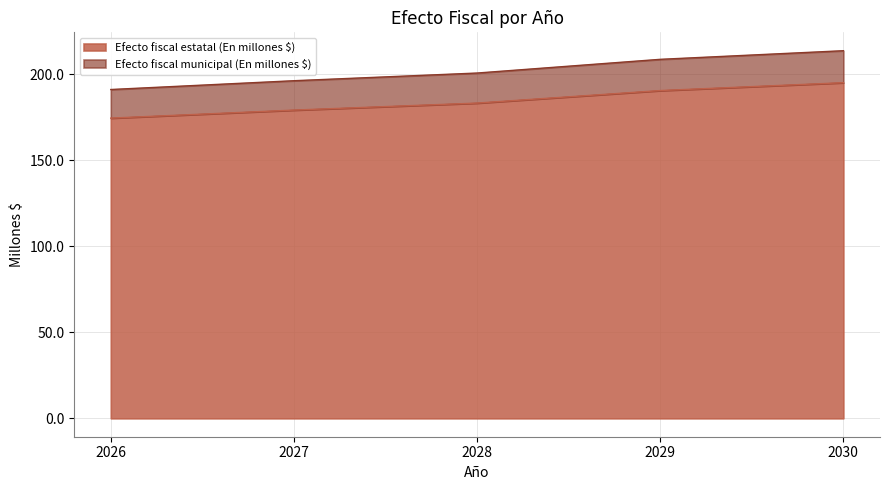

List the series in order of their peak value, highest first.

Efecto fiscal estatal (En millones $), Efecto fiscal municipal (En millones $)